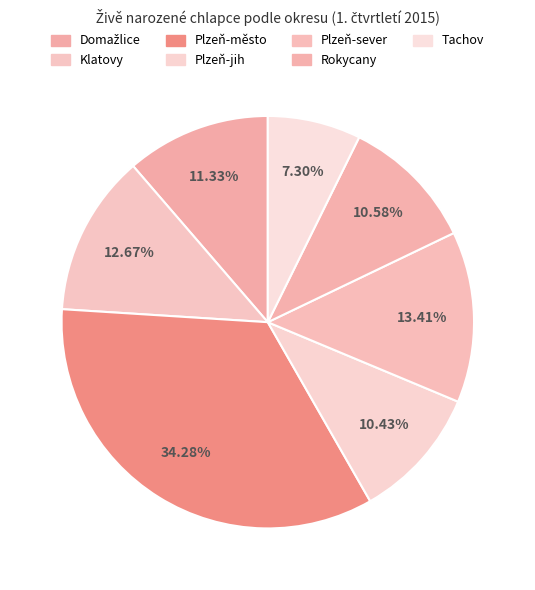

Do Domažlice and Plzeň-jih together represent more than half of the pie?

No